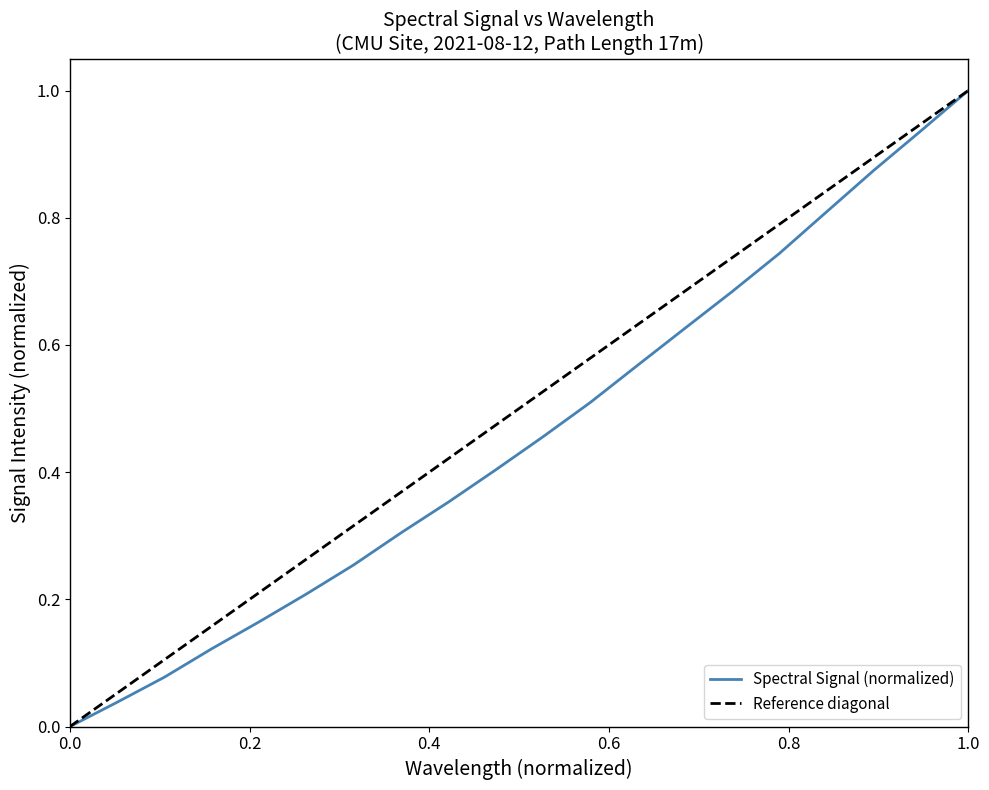

What is the highest value of the Spectral Signal (normalized) series?

1.0